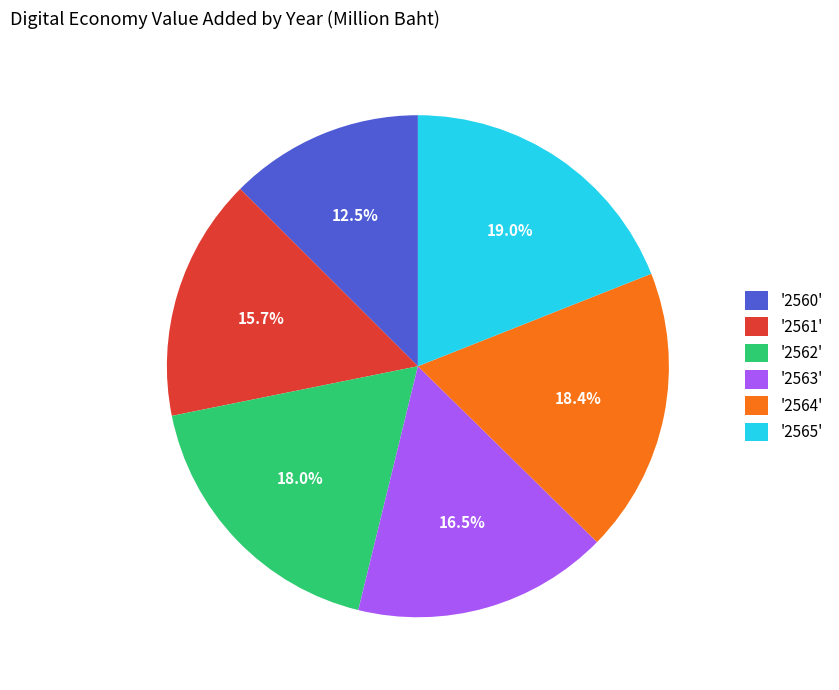

What is the smallest slice in the pie chart?

'2560'